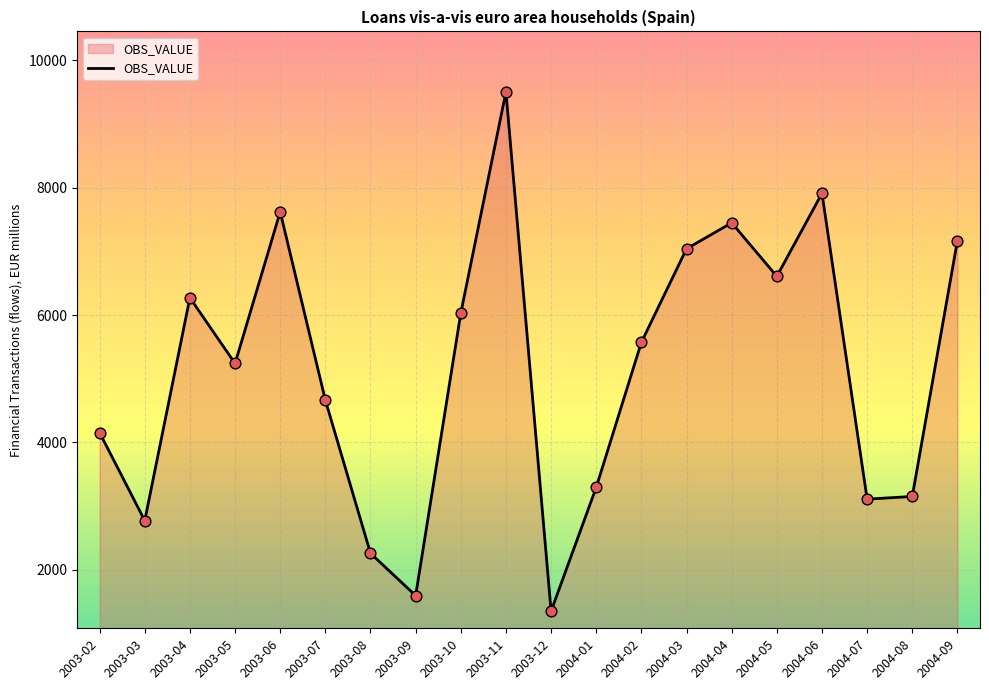

What is the change in value from 2003-03 to 2003-10?

+3260.1